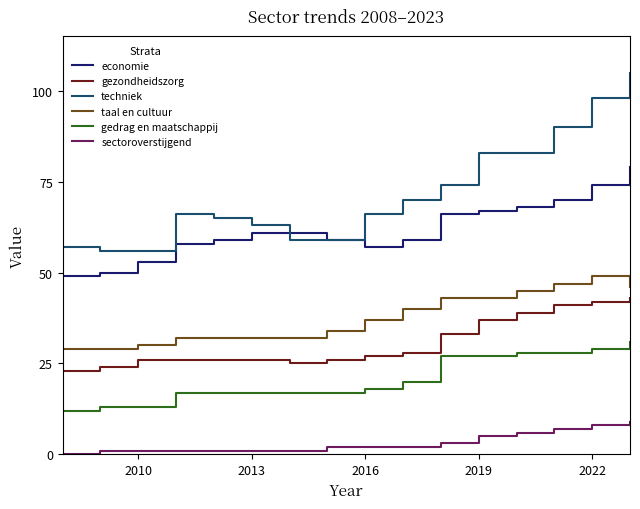

At how many categories does at least one series exceed 26?

16